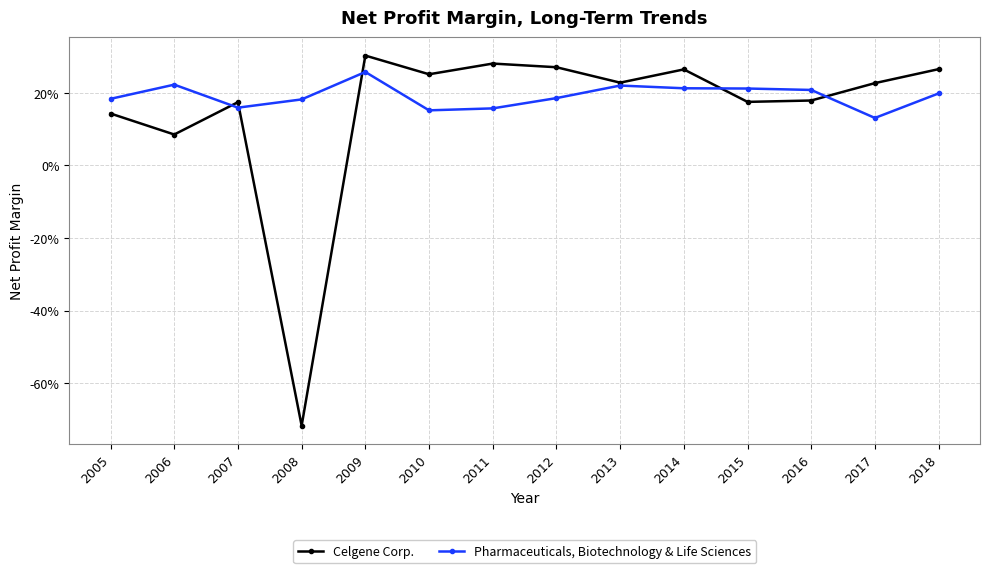

Rank the series by their maximum value, from highest to lowest.

Celgene Corp., Pharmaceuticals, Biotechnology & Life Sciences